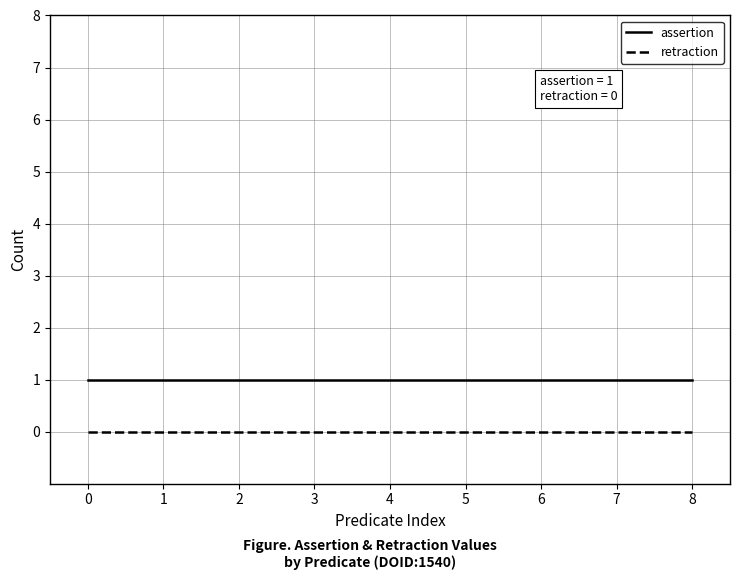

Rank the series at 1 from highest to lowest value.

assertion, retraction